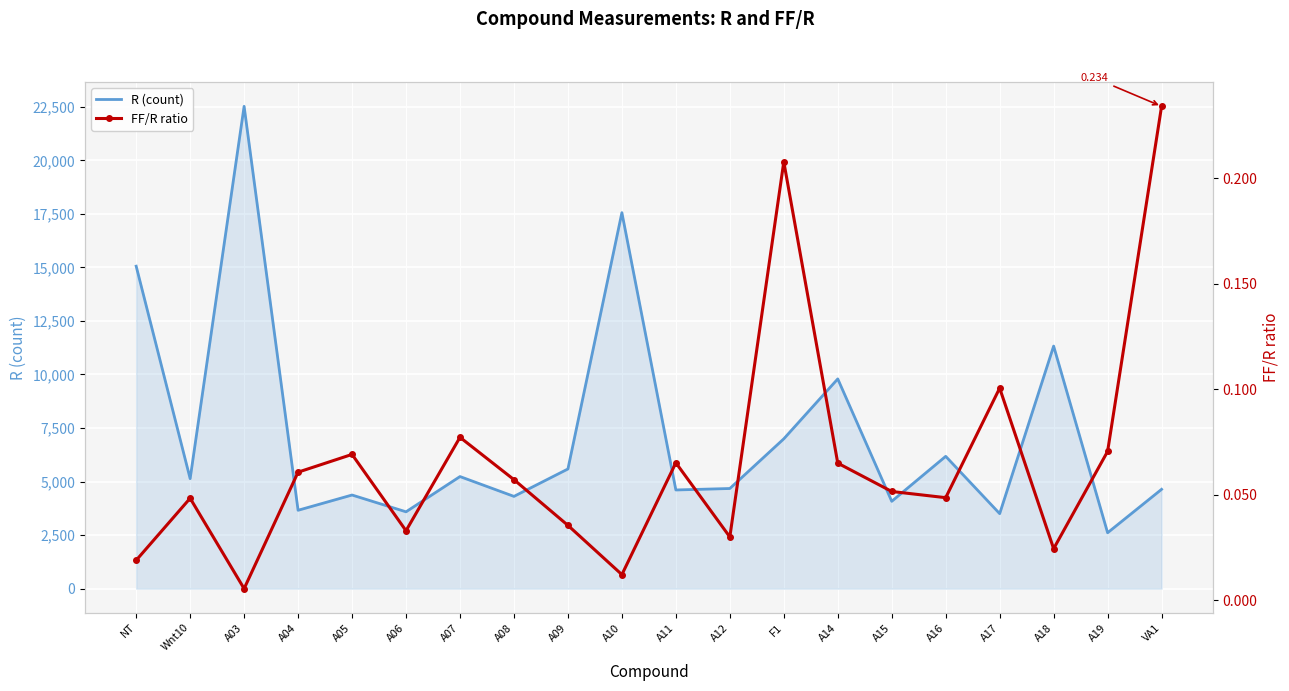

What is the sum of the R (count) values at A06 and A12?

8264